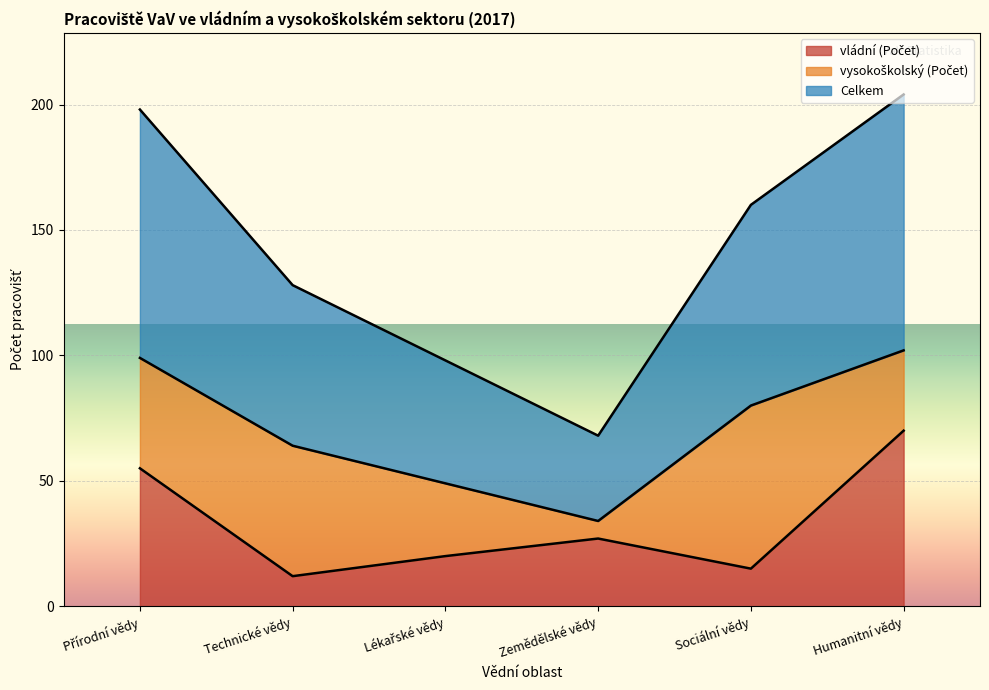

Which series has the widest spread of values?

Celkem